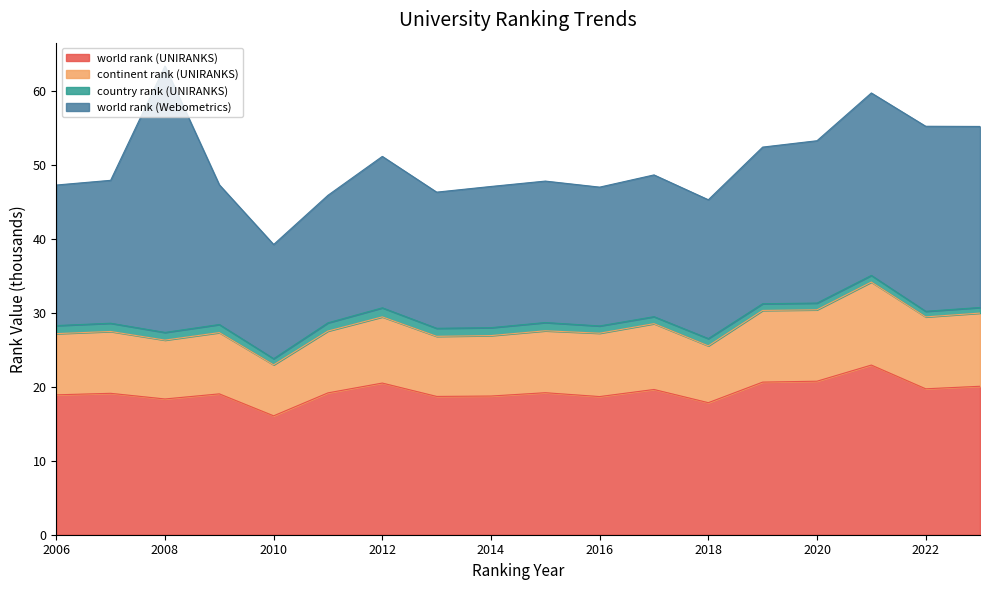

How many categories are shown in the chart?

18